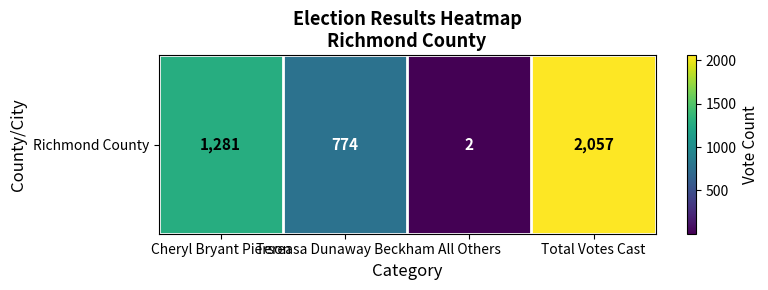

What is the greatest value displayed?

2057